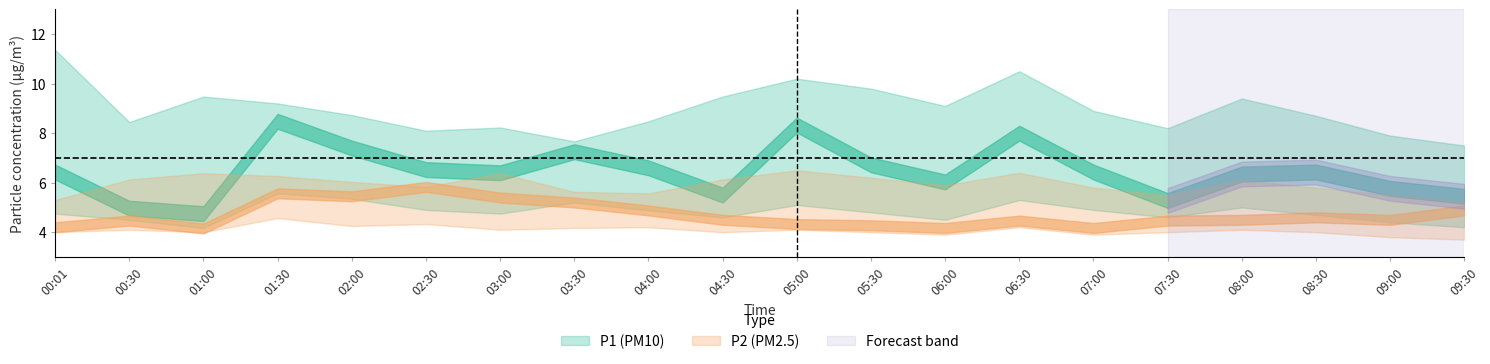

What is the highest value of the P1_upper series?

11.4